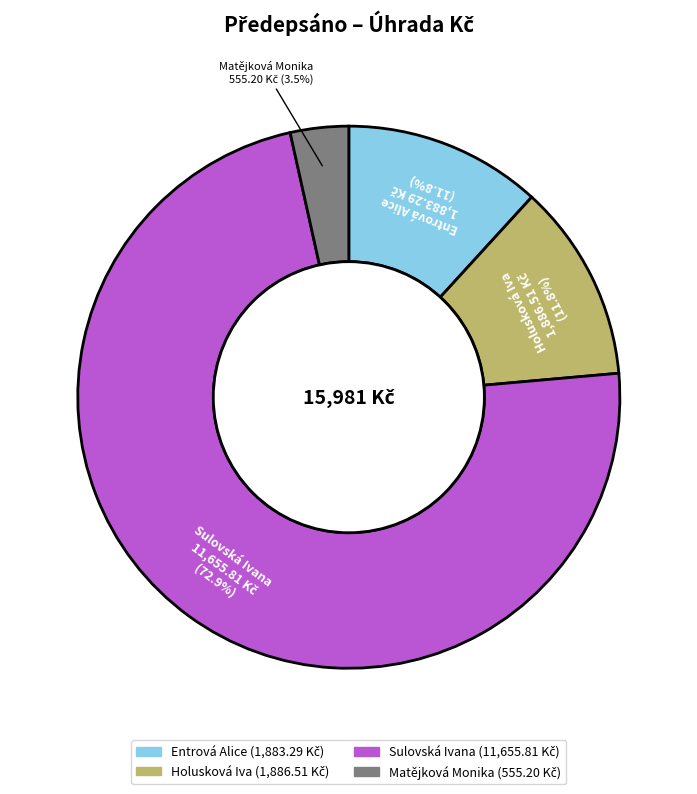

What is the ratio of the value at Matějková Monika to the value at Entrová Alice?

0.3